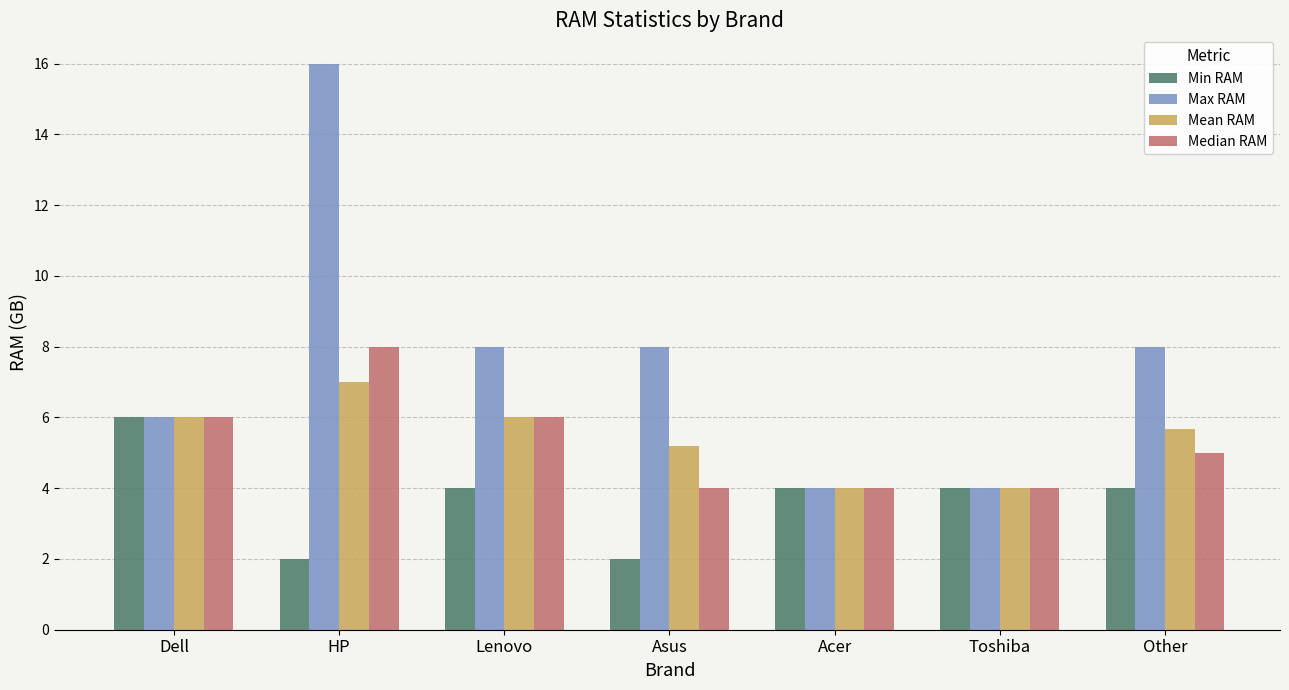

At which category is the sum across all series the highest?

HP